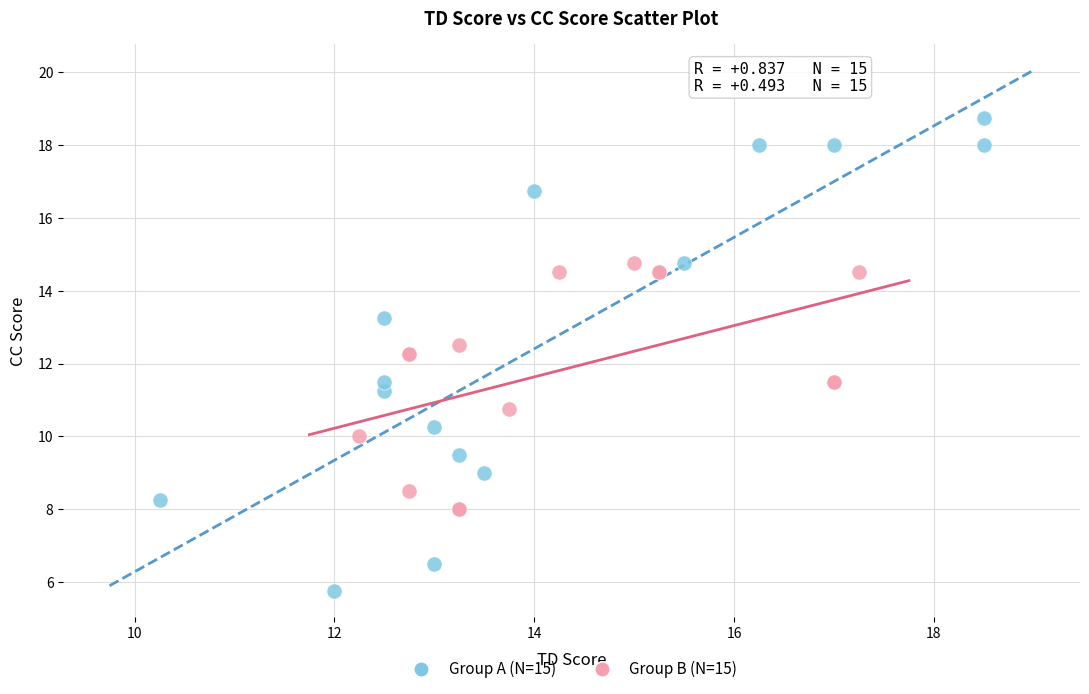

What are all the series names shown in the legend?

Group A (N=15), Group B (N=15)